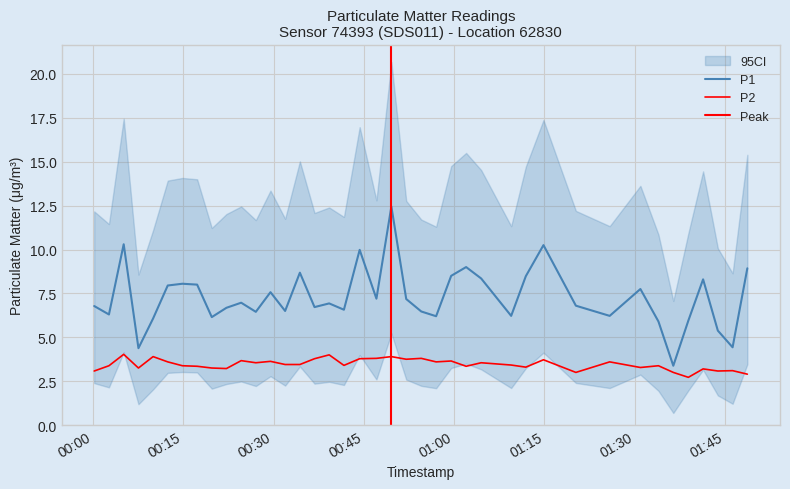

The value of P2 at 01:45 is 5.3. True or false?

False